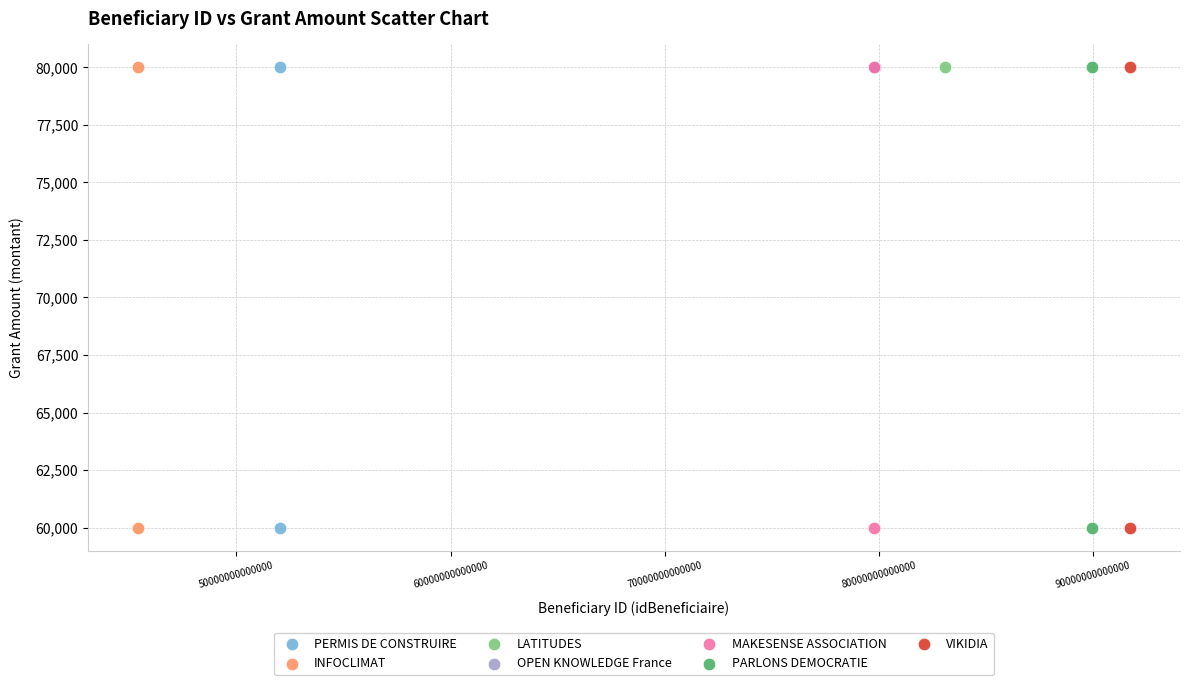

What are all the series names shown in the legend?

PERMIS DE CONSTRUIRE, INFOCLIMAT, LATITUDES, OPEN KNOWLEDGE France, MAKESENSE ASSOCIATION, PARLONS DEMOCRATIE, VIKIDIA